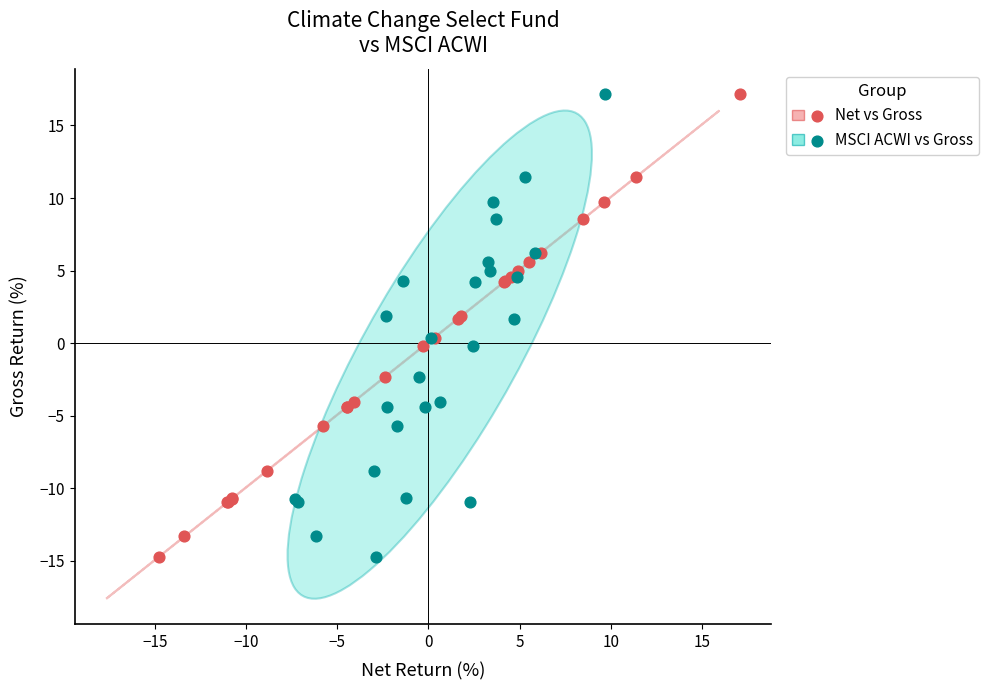

What are all the series names shown in the legend?

Net vs Gross, MSCI ACWI vs Gross